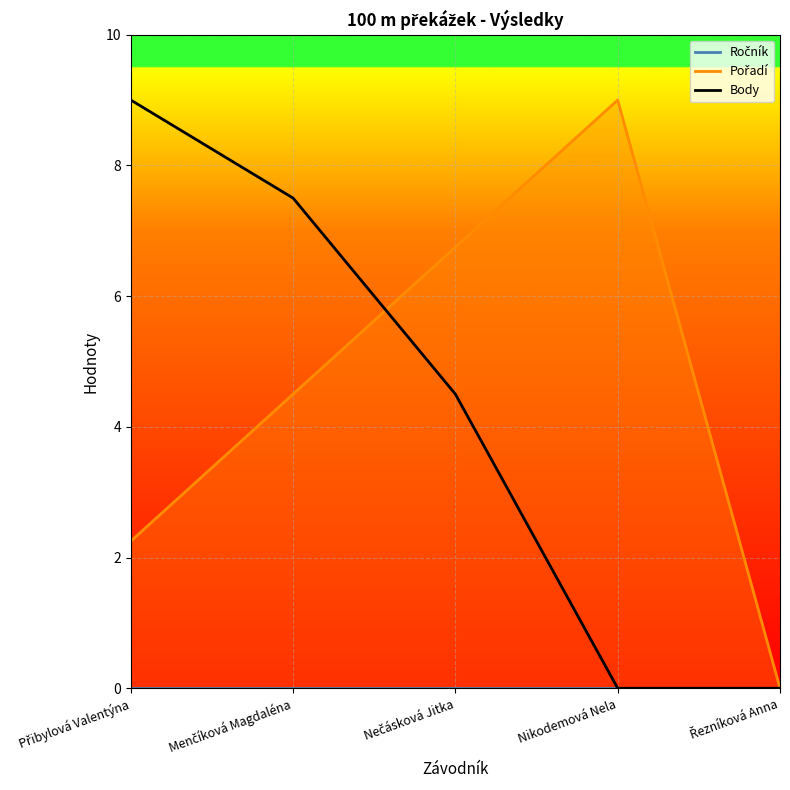

True or false: Ročník has more than 0 interior local peaks.

False